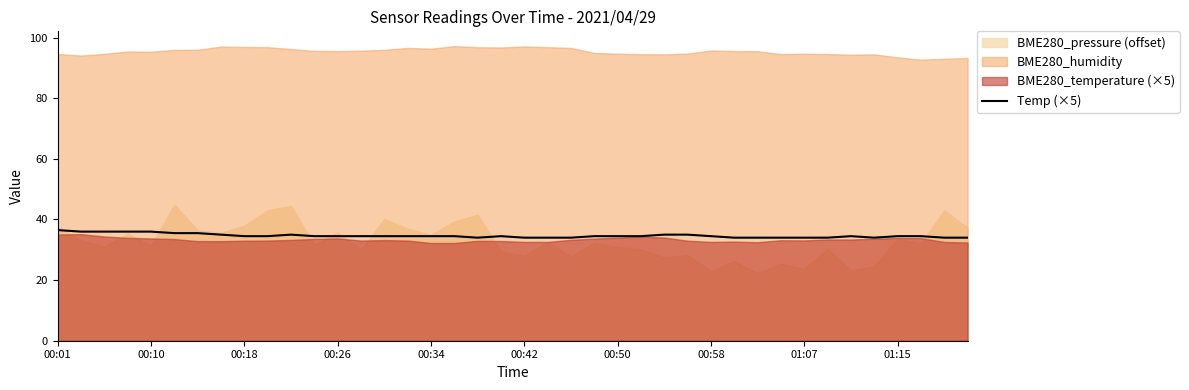

The value at 21 is 55.6. True or false?

False